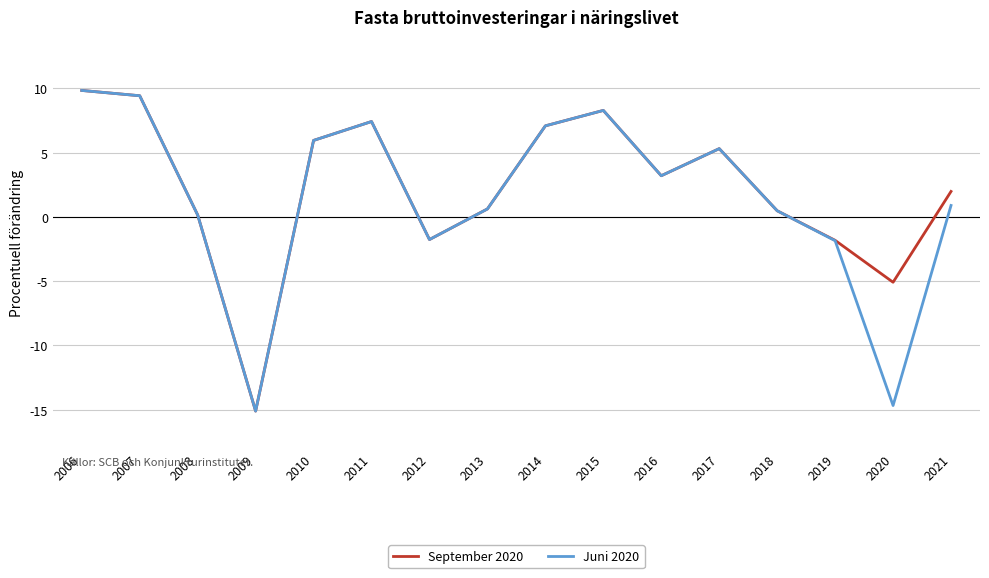

Reading left to right, transcribe all the data shown in this chart.

September 2020: 9.8	9.4	0.2	-15.1	6.0	7.4	-1.8	0.6	7.1	8.3	3.2	5.3	0.5	-1.8	-5.1	2.0
Juni 2020: 9.8	9.4	0.2	-15.1	6.0	7.4	-1.8	0.6	7.1	8.3	3.2	5.3	0.5	-1.8	-14.7	0.9